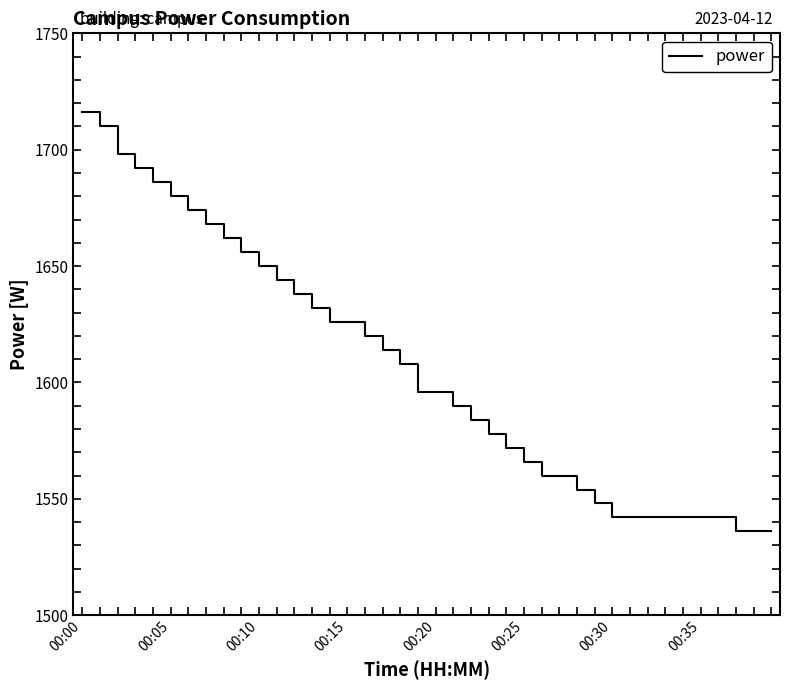

What is the minimum value shown in the chart?

1536